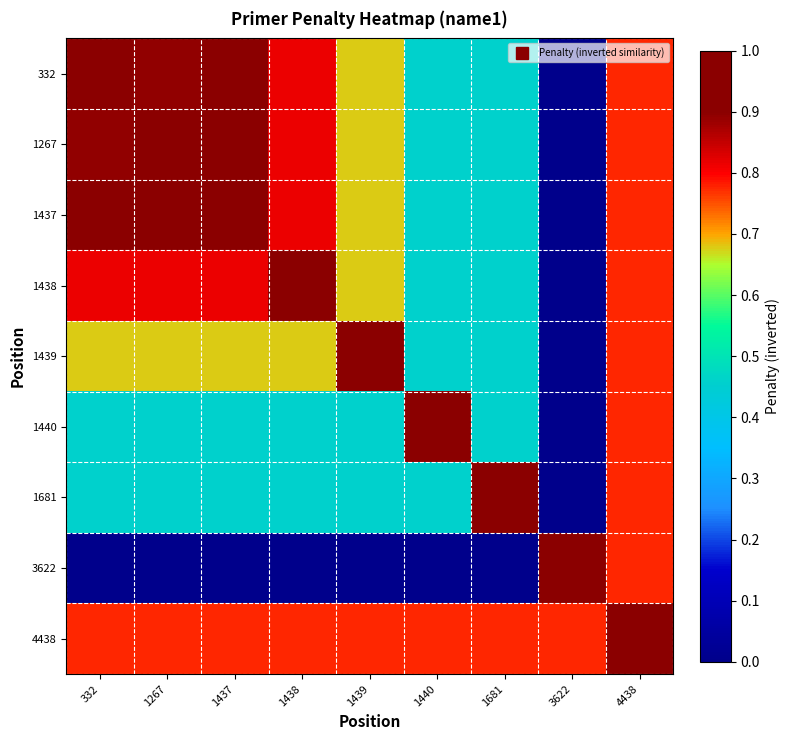

Which series changed the most between 1440 and 1681?

1440